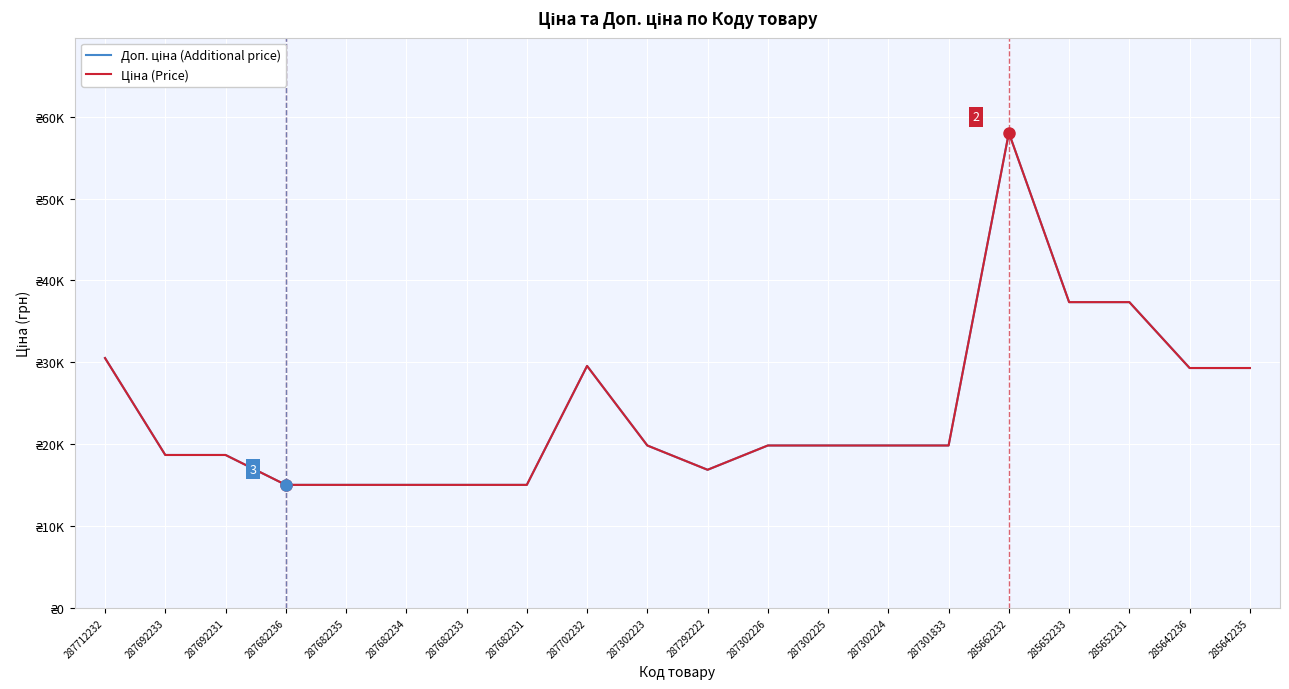

Rank the series by their maximum value, from lowest to highest.

Доп. ціна (Additional price), Ціна (Price)